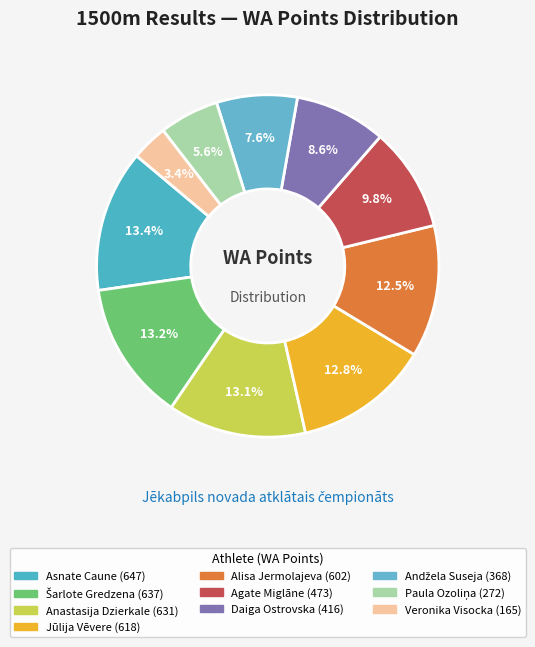

To the nearest percent, what is the combined percentage of Alisa Jermolajeva and Agate Miglāne?

22%